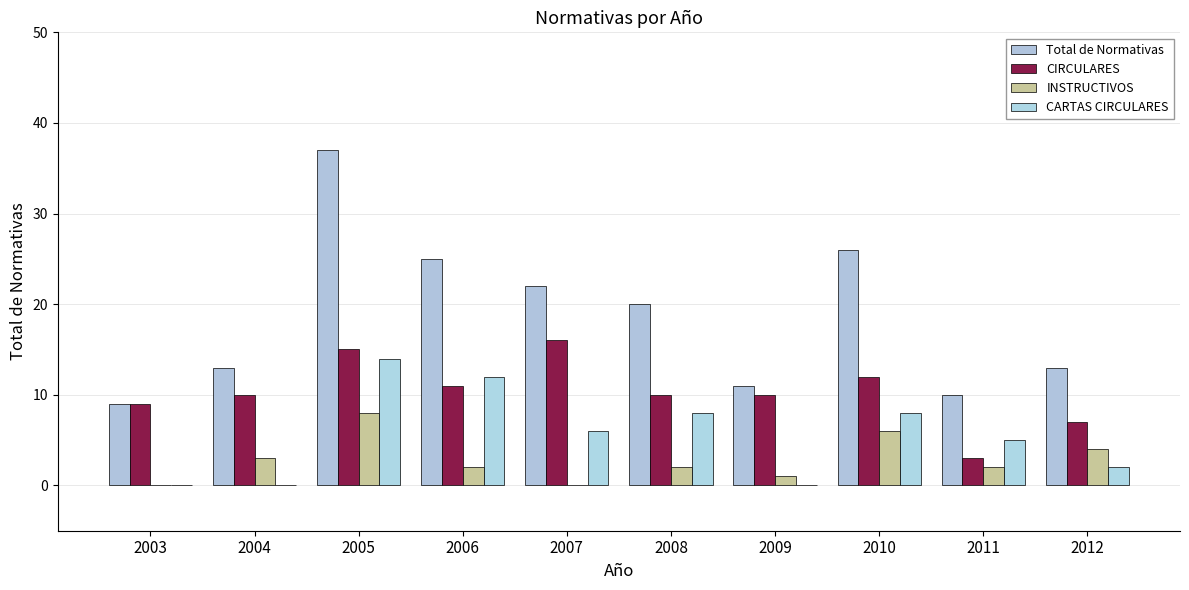

At which category is the sum across all series the highest?

2005